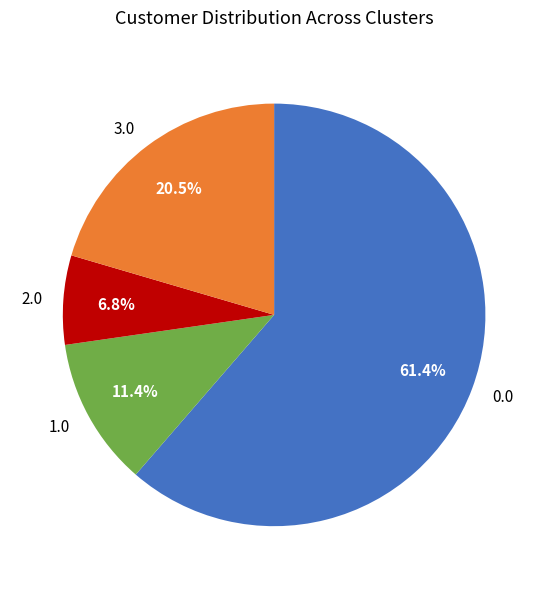

Which slice is the smallest?

2.0